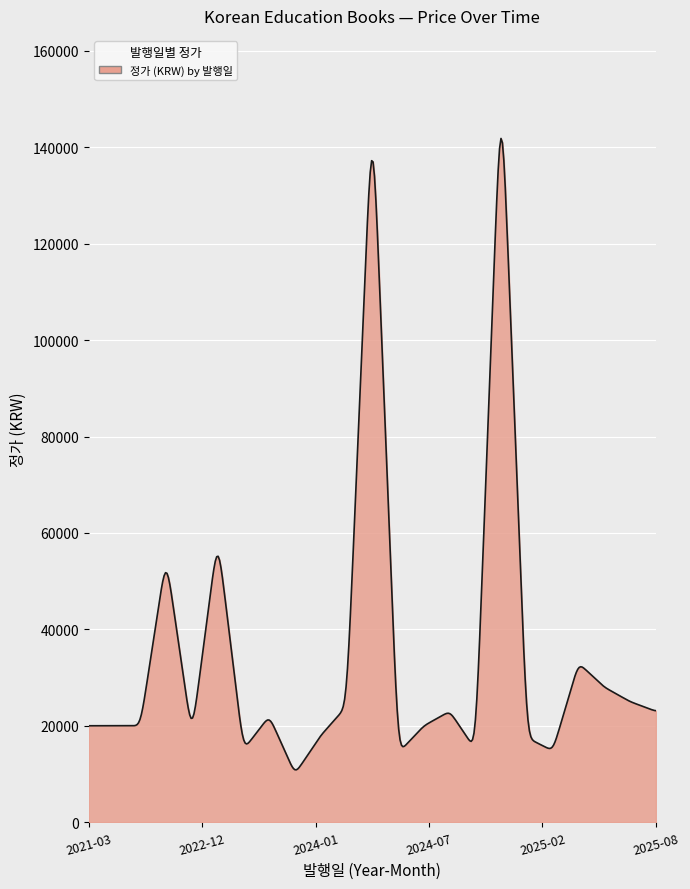

What is the average value?

35241.9